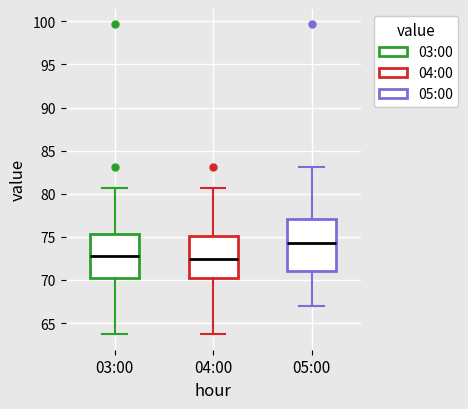

Reading left to right, read every box against the y-axis: the position of its median line, the range the box covers, and the ends of its whiskers. The values are not printed on the chart, so give them approximately, as read against the axis.

03:00: median 73.0, box 70.0 to 75.5, whiskers 63.5 to 80.5
04:00: median 72.5, box 70.0 to 75.0, whiskers 63.5 to 80.5
05:00: median 74.5, box 71.0 to 77.0, whiskers 67.0 to 83.0